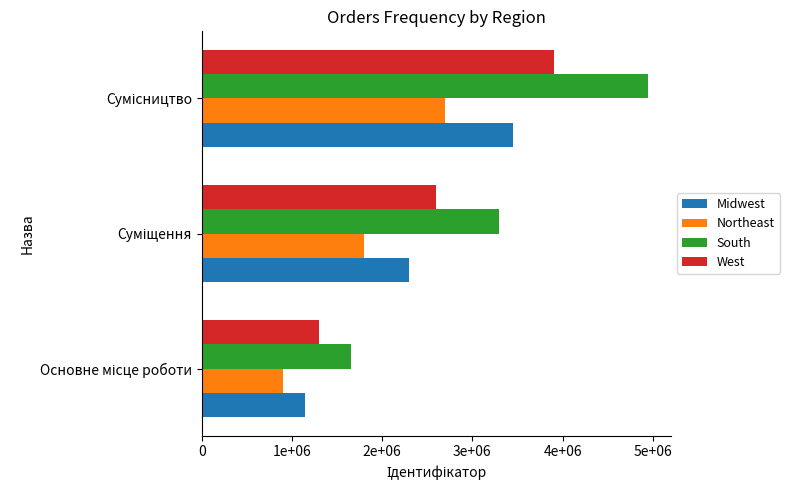

Which series has the largest total across all categories?

South